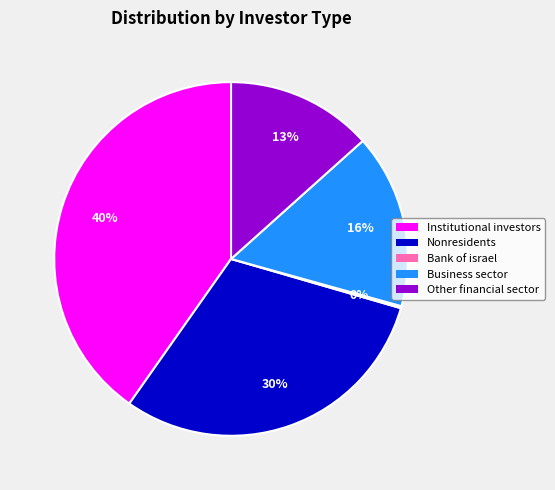

Is there a majority slice in this chart?

No